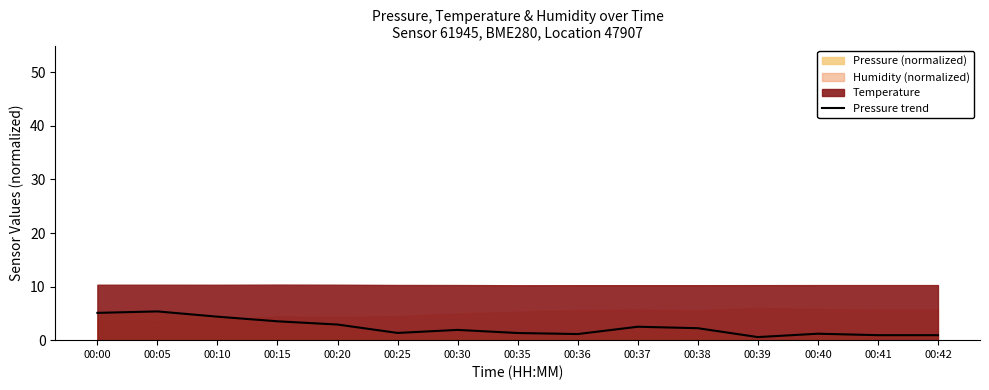

What is the smallest value displayed?

0.6